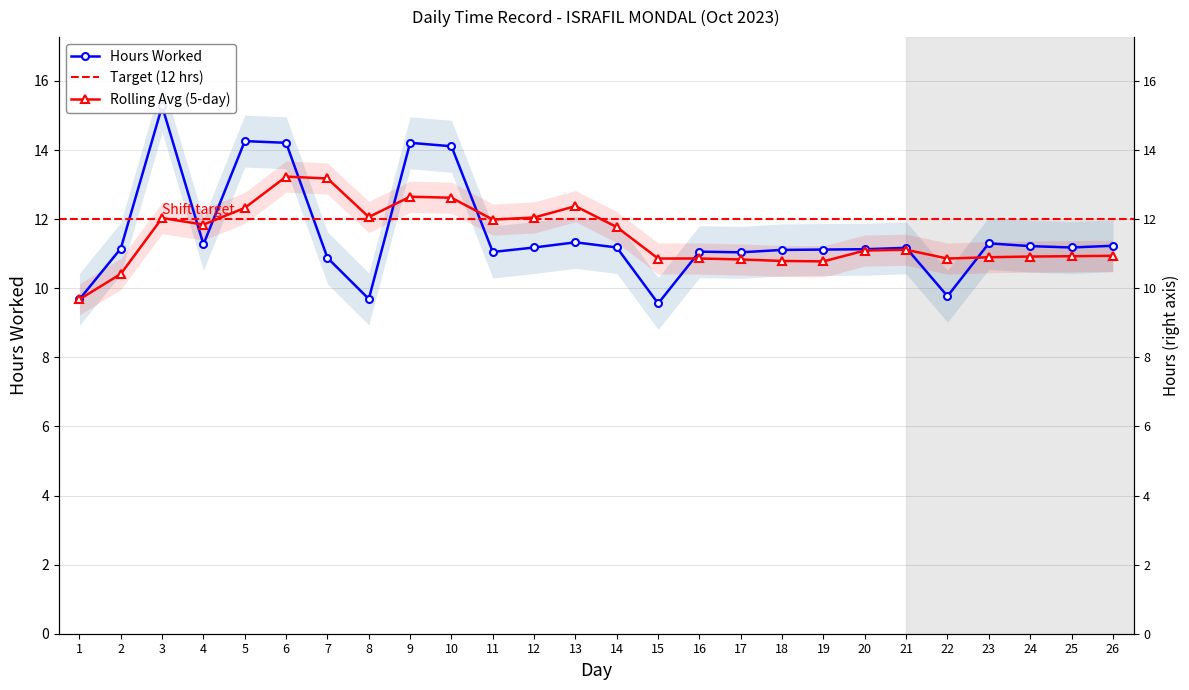

True or false: the data shows 4.4 at 4.

False